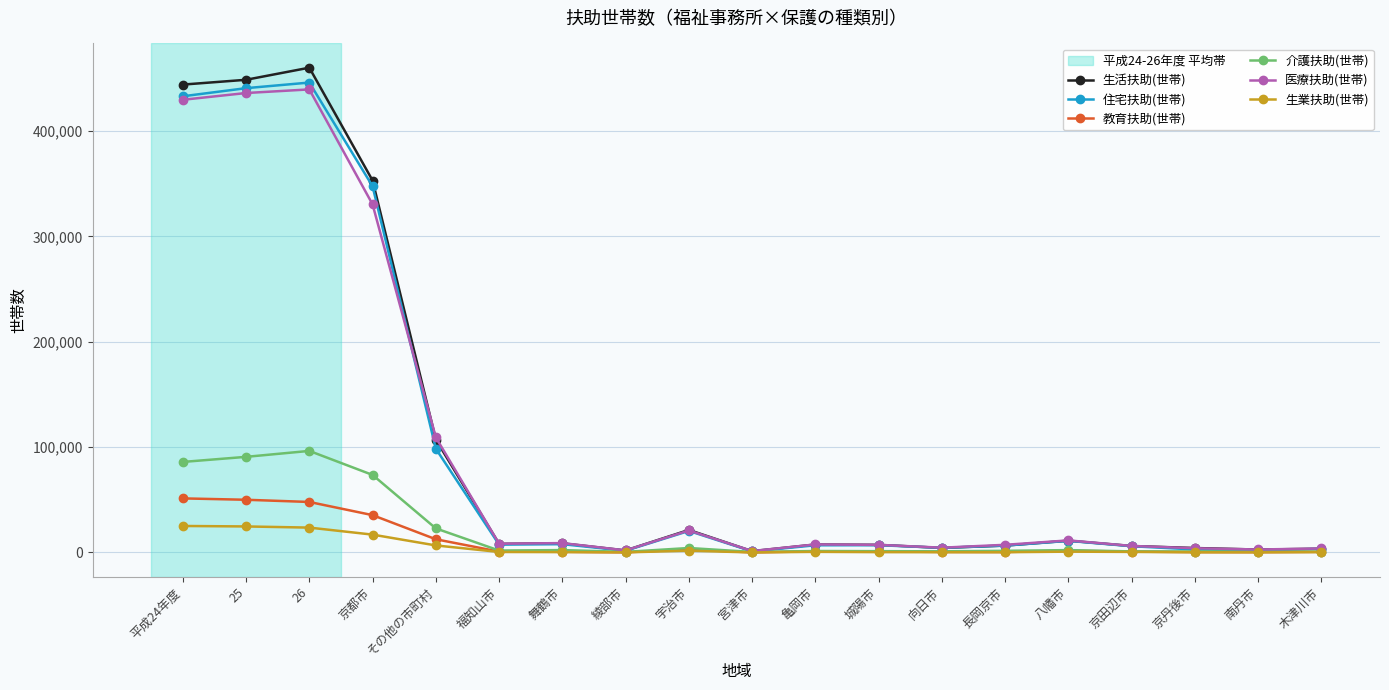

What is the value of the 介護扶助(世帯) point at the 13th from the left?

1053